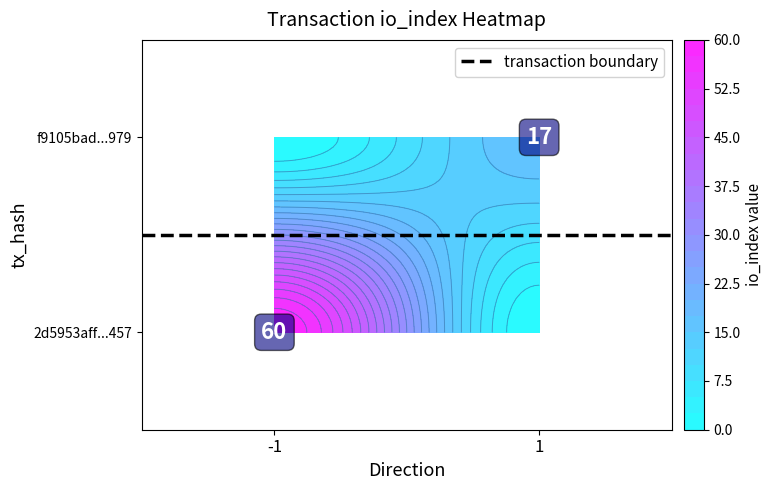

Reading left to right, extract all data points from this chart.

2d5953aff5448913476ff81bbf8338d67a80457: -1	60
f9105bad9819033cd2f75addce40e04466d2979: 1	17